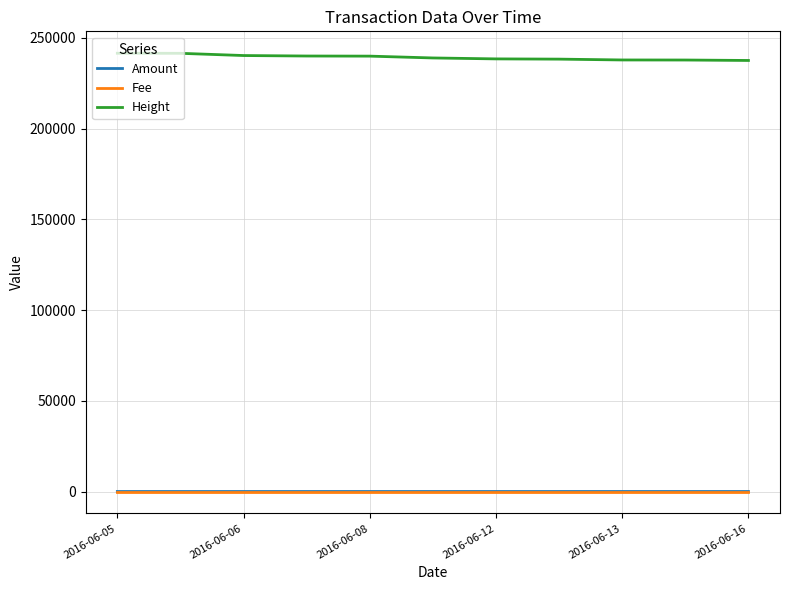

What are all the series names shown in the legend?

Amount, Fee, Height